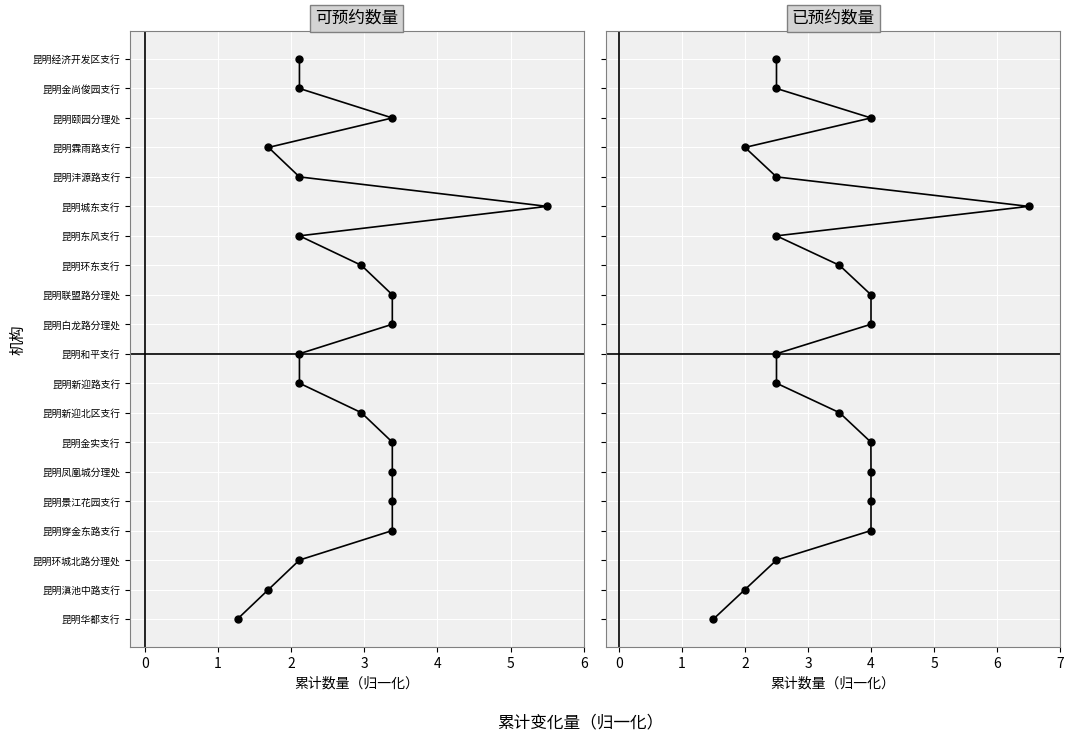

How many data points does each series have?

20